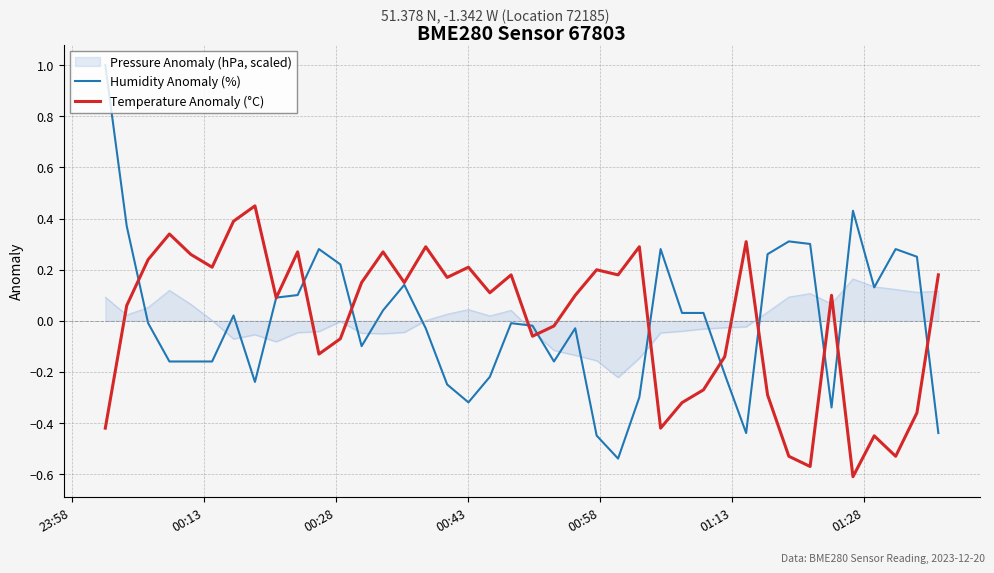

What is the highest value of the Humidity Anomaly (%) series?

1.0